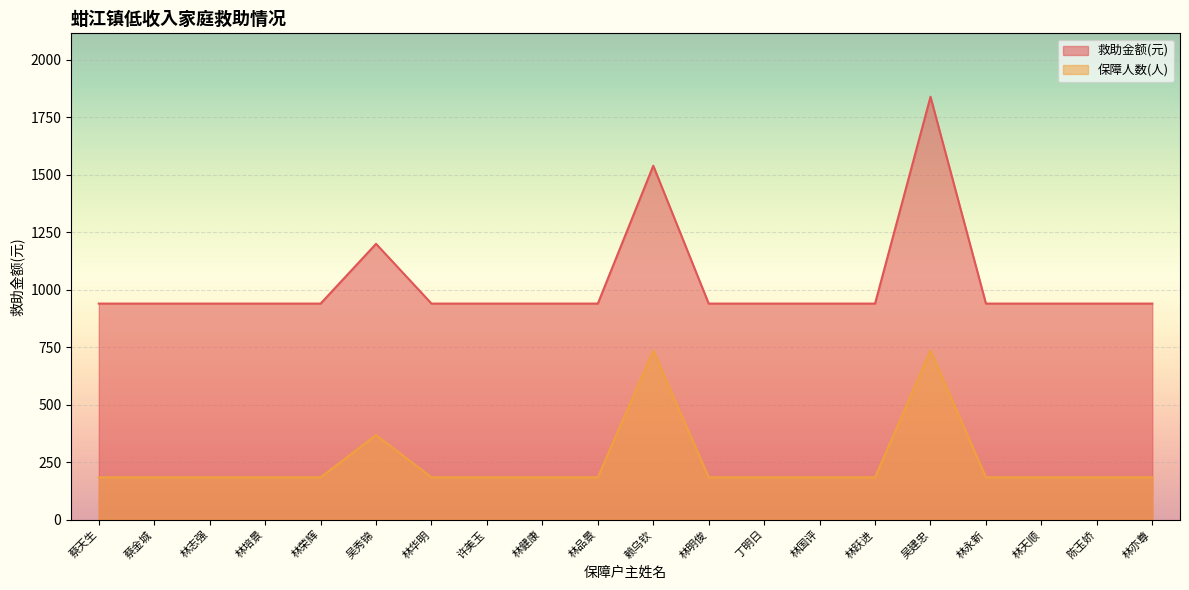

What are all the series names shown in the legend?

救助金额(元), 保障人数(人)